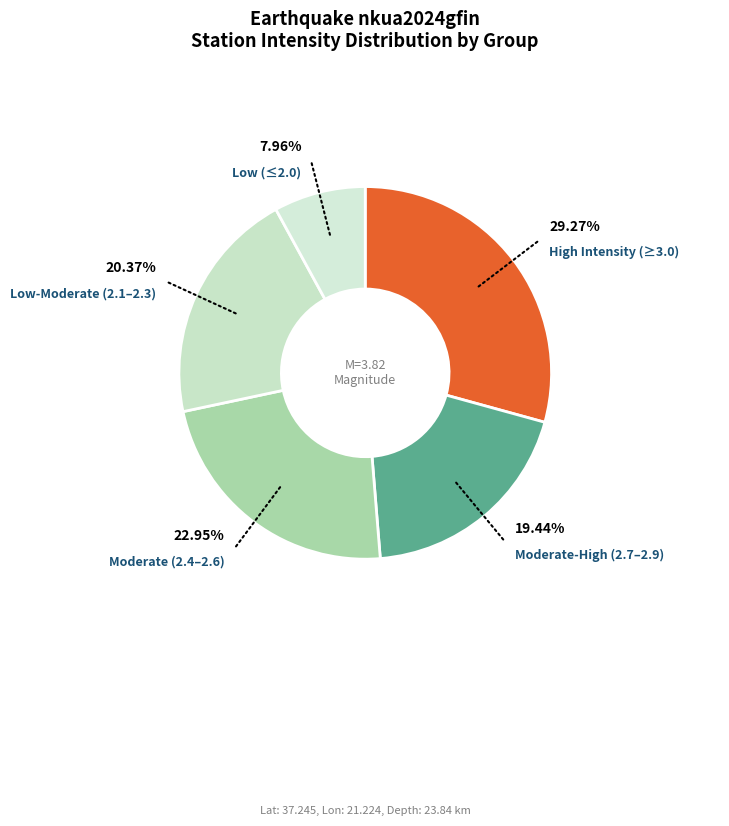

How many slices are in this pie chart?

5